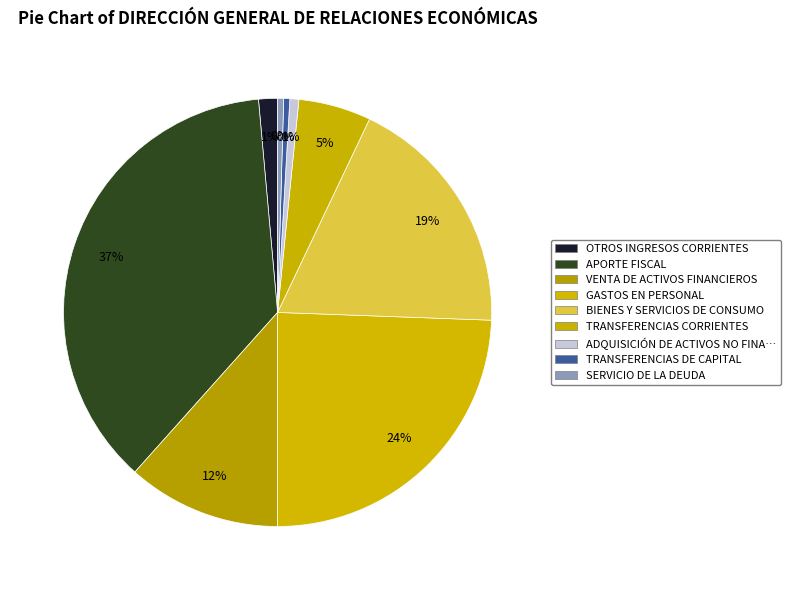

How many segments does this pie chart have?

9